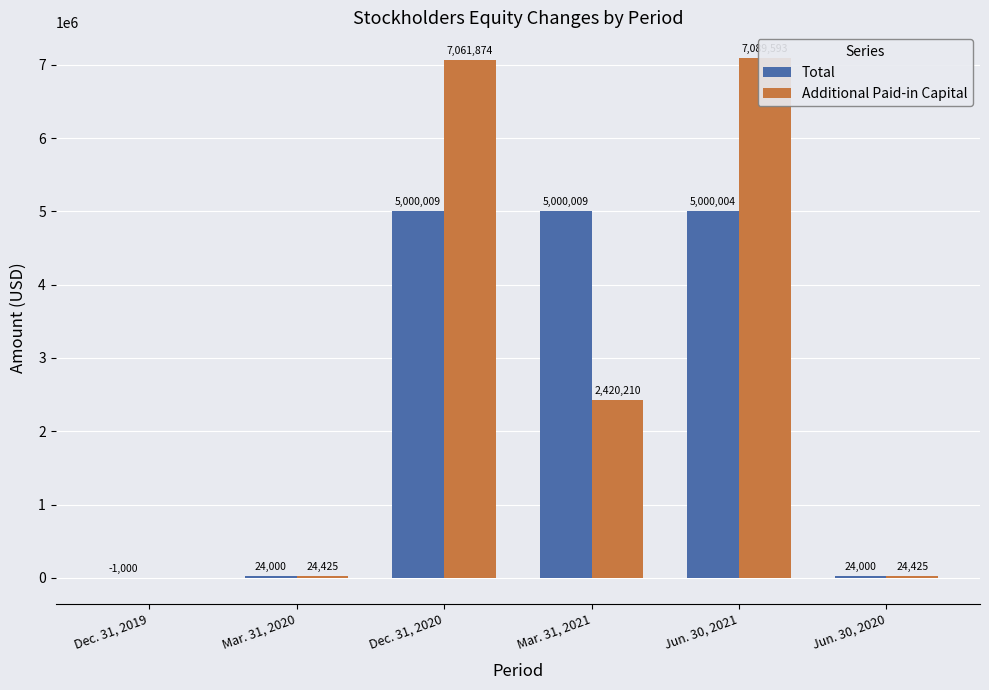

Reading left to right, extract all data points from this chart.

Total: -1000	24000	5000009	5000009	5000004	24000
Additional Paid-in Capital: 0	24425	7061874	2420210	7089593	24425